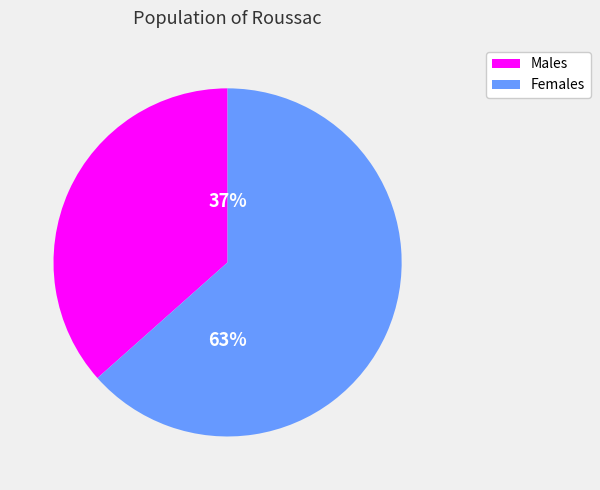

Is there a majority slice in this chart?

Yes